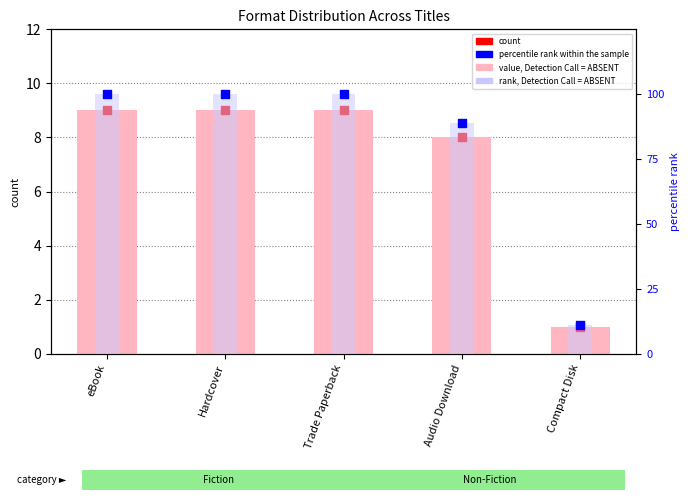

Which series has the largest total across all categories?

rank, Detection Call = ABSENT